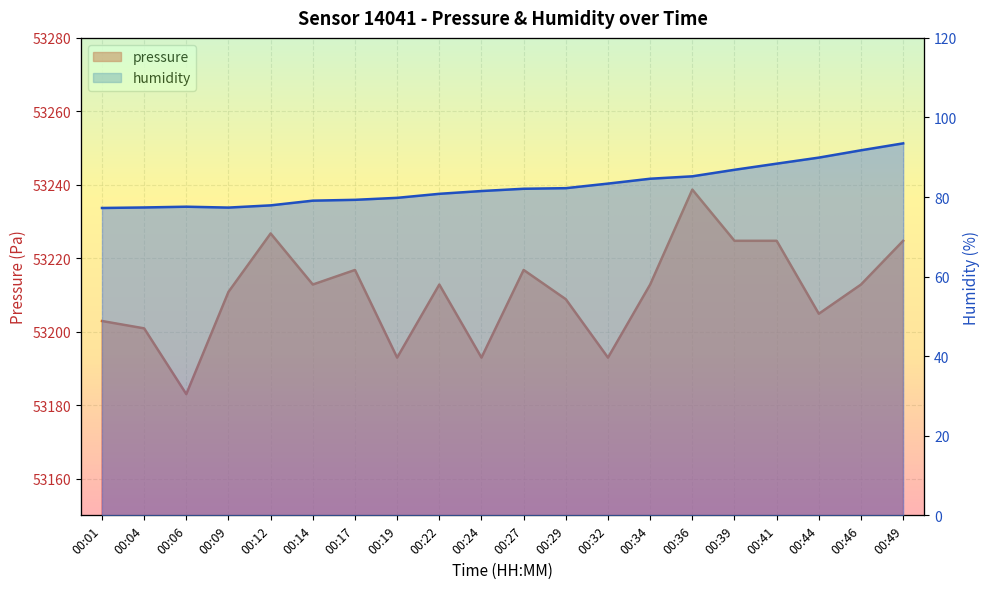

How many lines are shown in the chart?

2